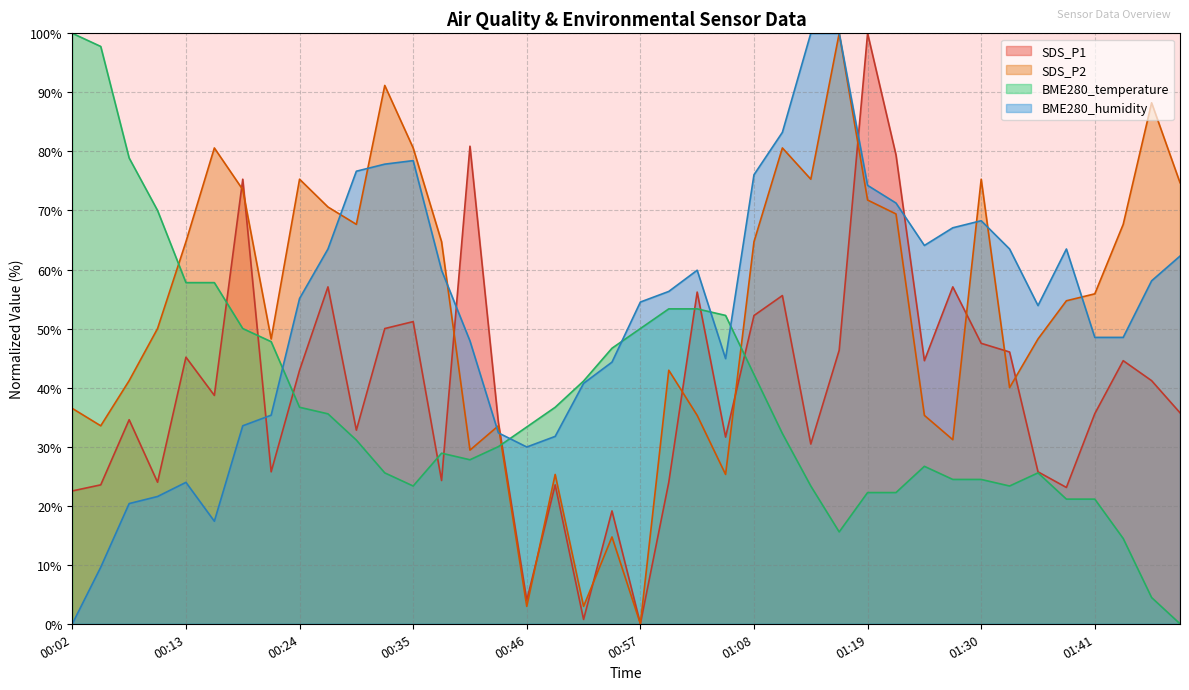

At which category does BME280_humidity reach its first local valley?

00:16